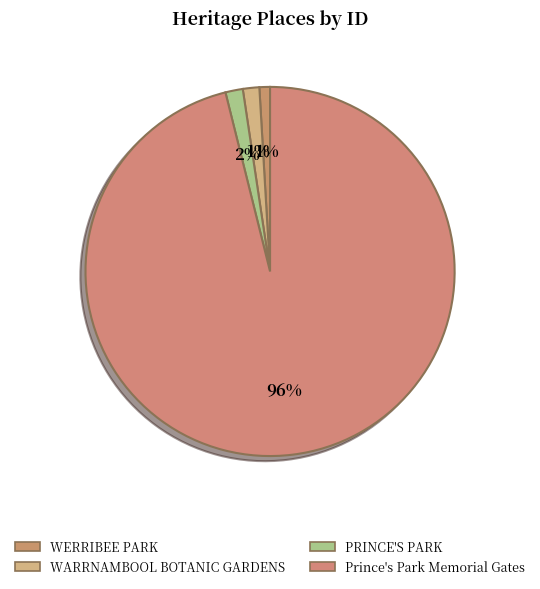

To the nearest percent, what is the average slice percentage?

25%